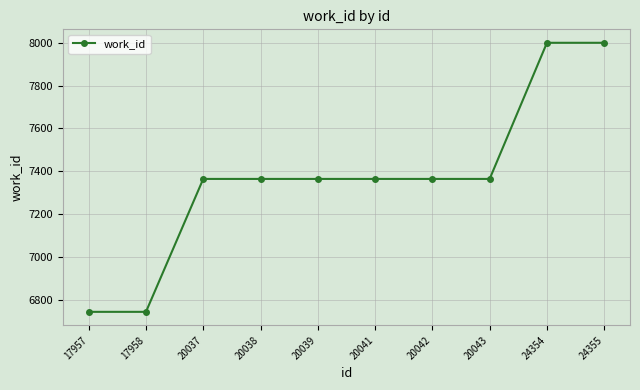

How many lines are shown in the chart?

1